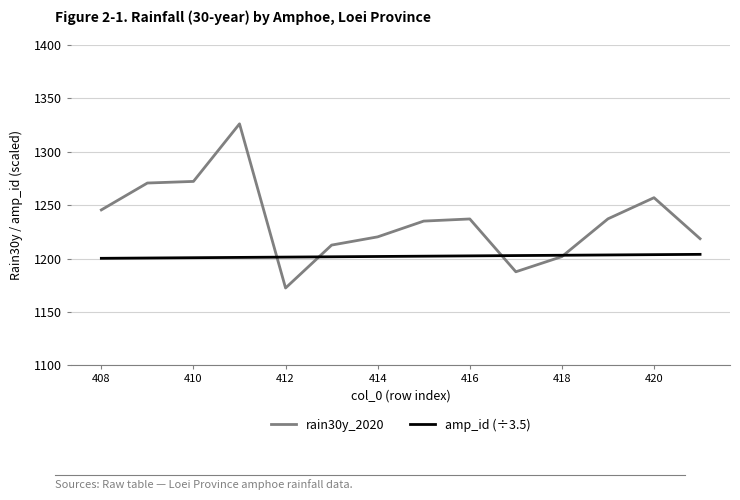

Which series has the largest total across all categories?

rain30y_2020